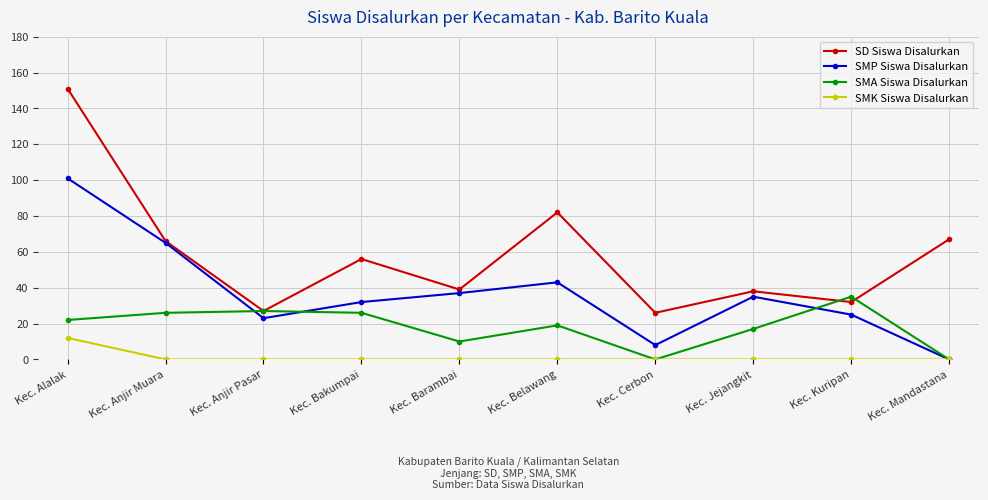

What is the difference between the maximum and minimum values in the SMK Siswa Disalurkan series?

12